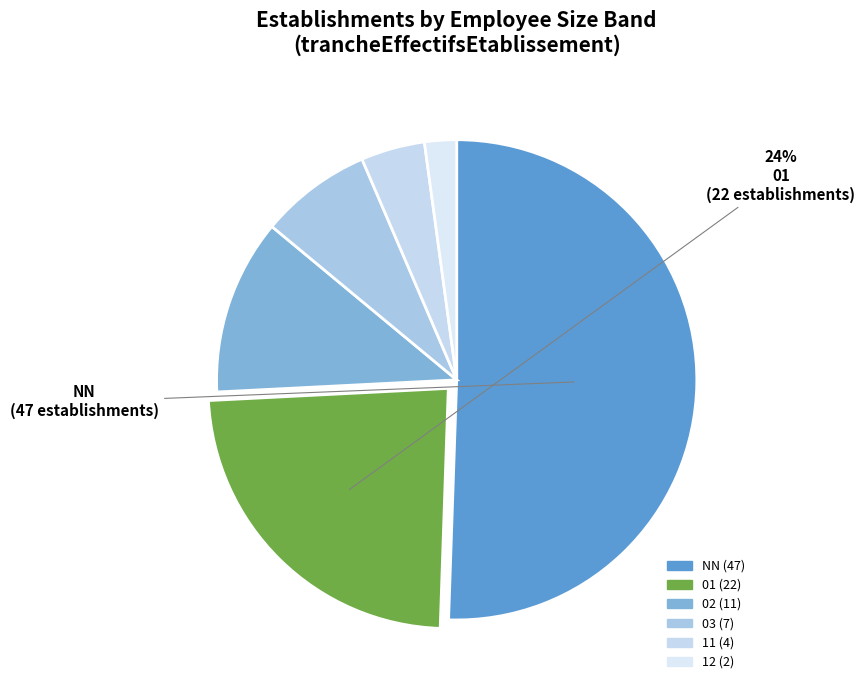

Do 01 and 02 together represent more than half of the pie?

No